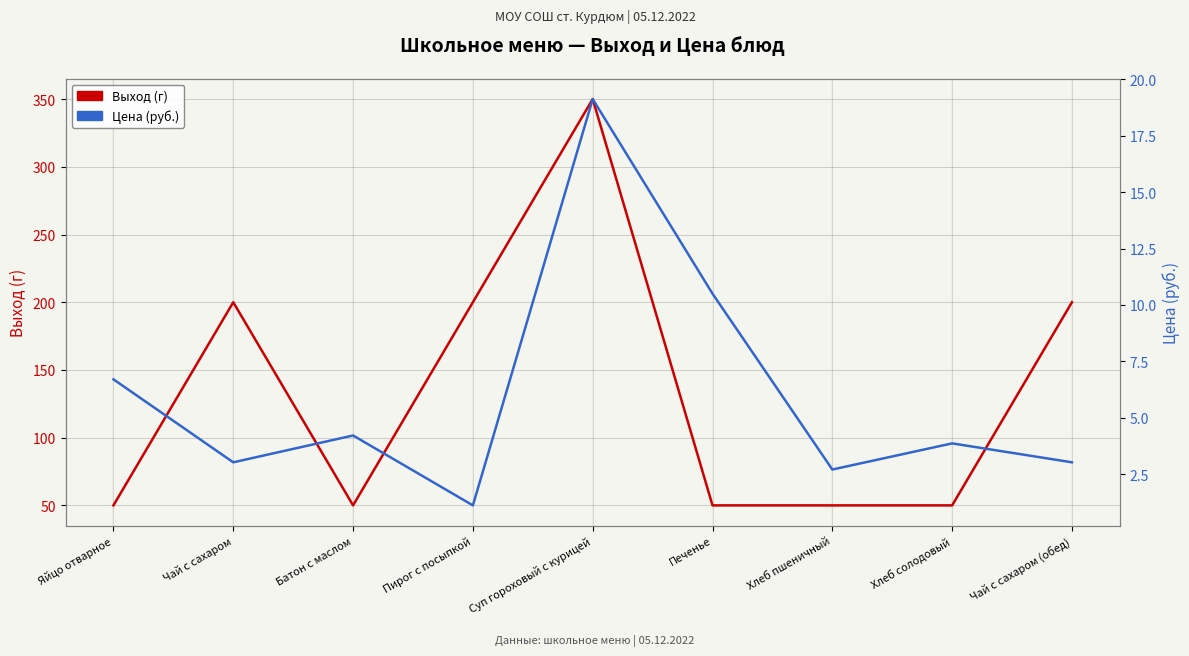

Which series has the largest range (max minus min)?

Выход (г)